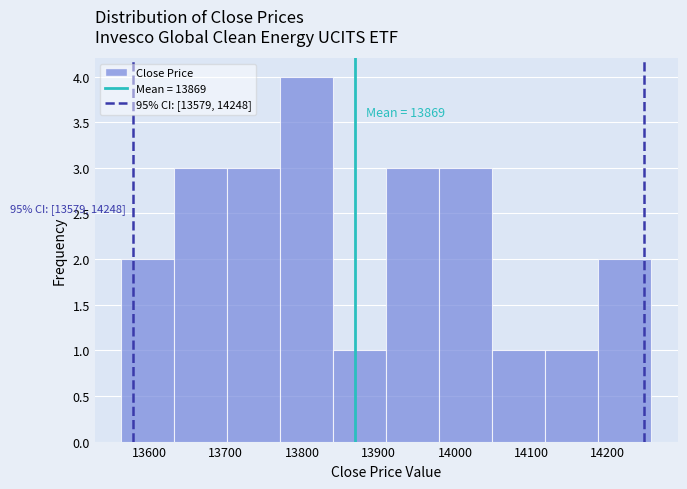

Which range on the x-axis has the tallest bar?

13770 to 13840